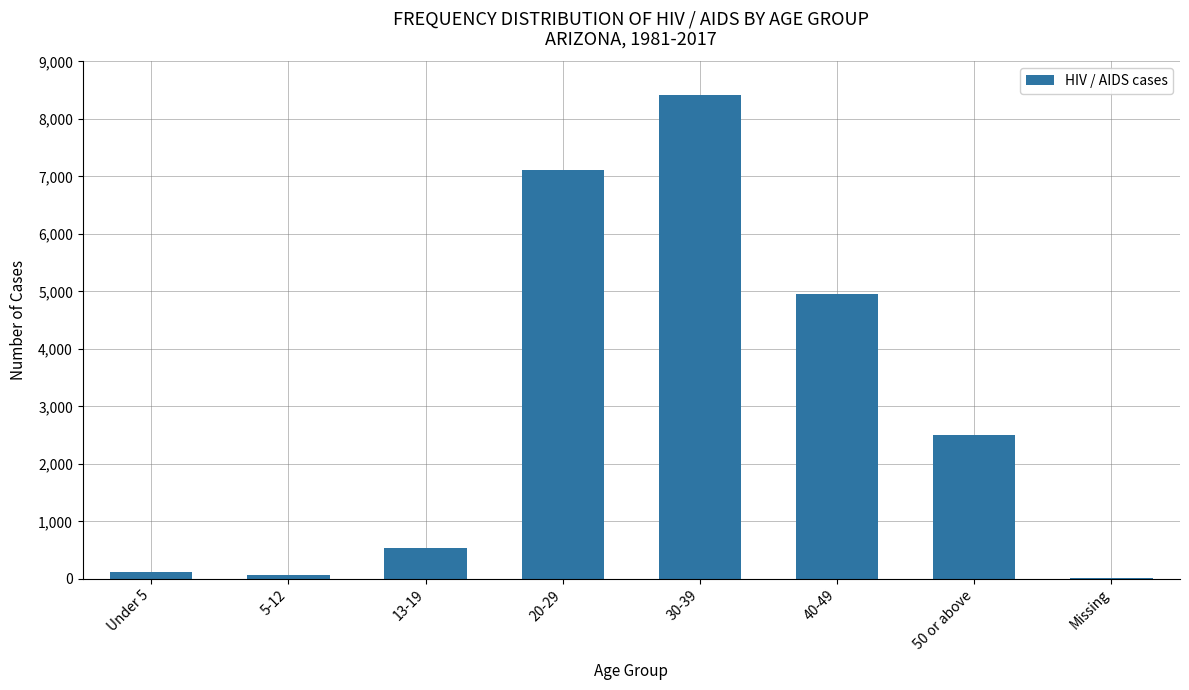

Reading right to left, extract all data points from this chart.

Missing=18	50 or above=2509	40-49=4948	30-39=8410	20-29=7116	13-19=536	5-12=61	Under 5=125